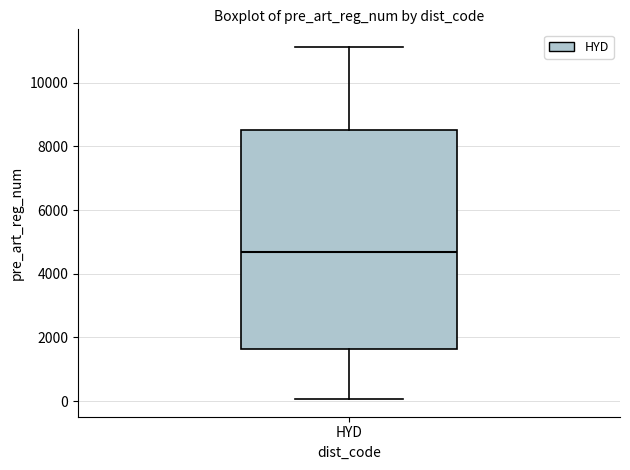

Where does the upper whisker of the box for HYD end on the y-axis? The values are not printed on the chart, so give them approximately, as read against the axis.

11200